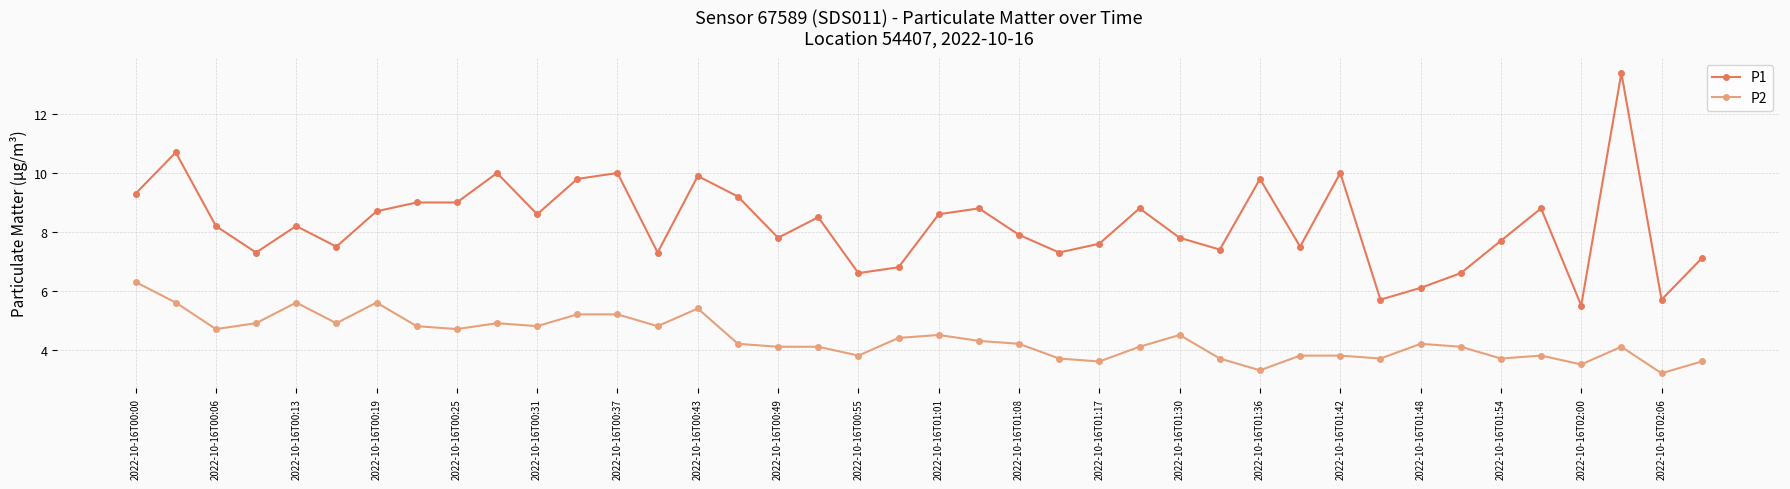

What is the difference between the maximum and second lowest values in the P1 series?

7.7